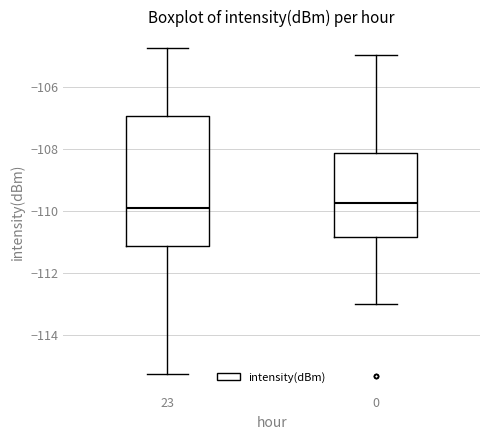

Where is the upper edge of the box at x = 23 on the y-axis? The values are not printed on the chart, so give them approximately, as read against the axis.

-107.0